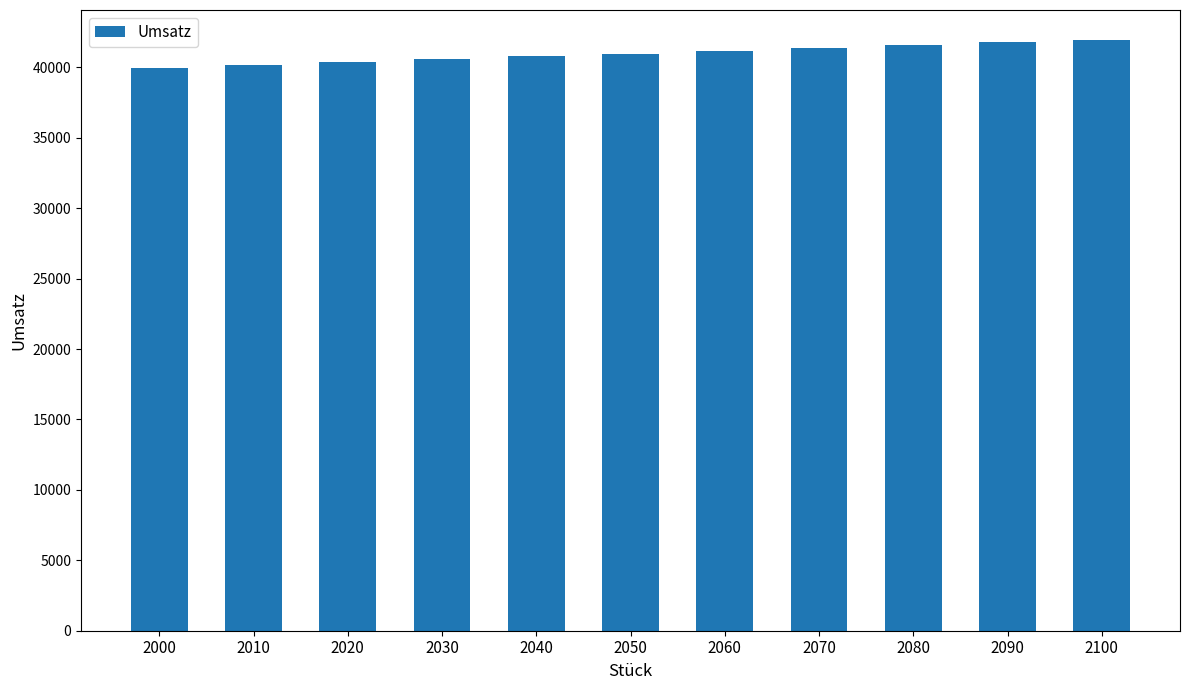

What is the ratio of the value at 2000 to the value at 2080?

1.0